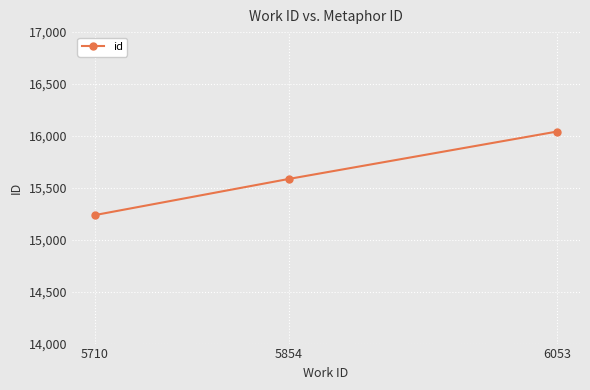

Reading right to left, list all the values displayed in this chart.

16042	15586	15238